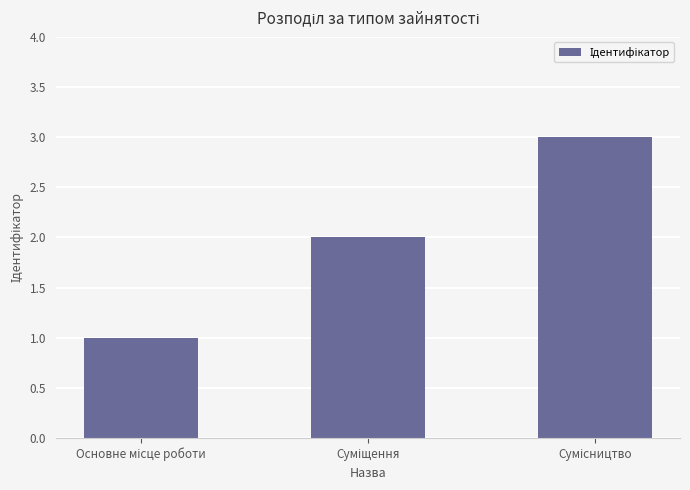

What is the difference between the maximum and minimum values?

2